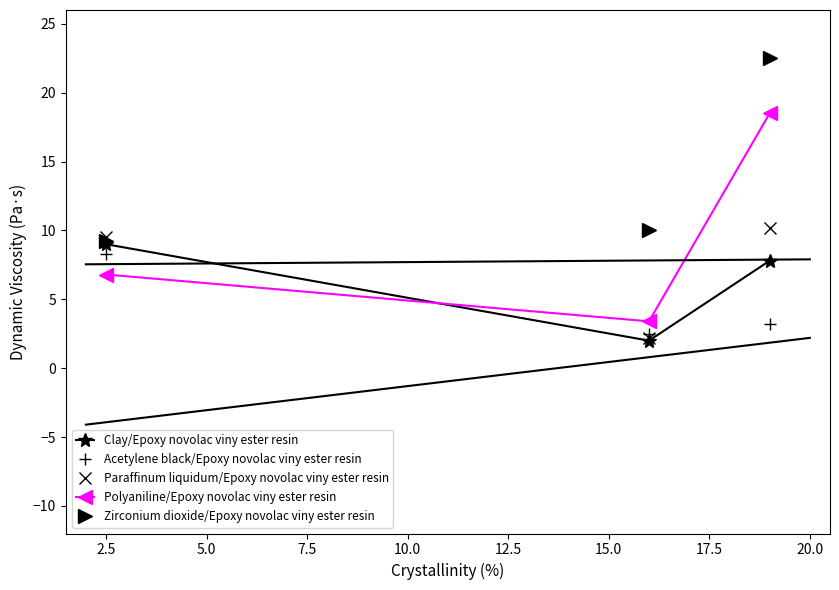

Which series has the largest range (max minus min)?

Polyaniline/Epoxy novolac viny ester resin